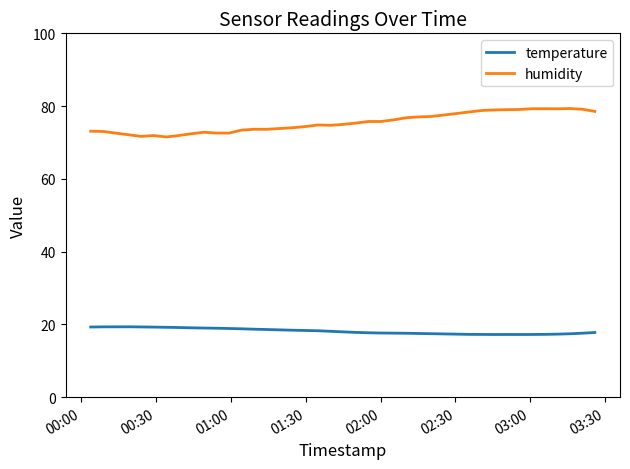

How many lines are shown in the chart?

2